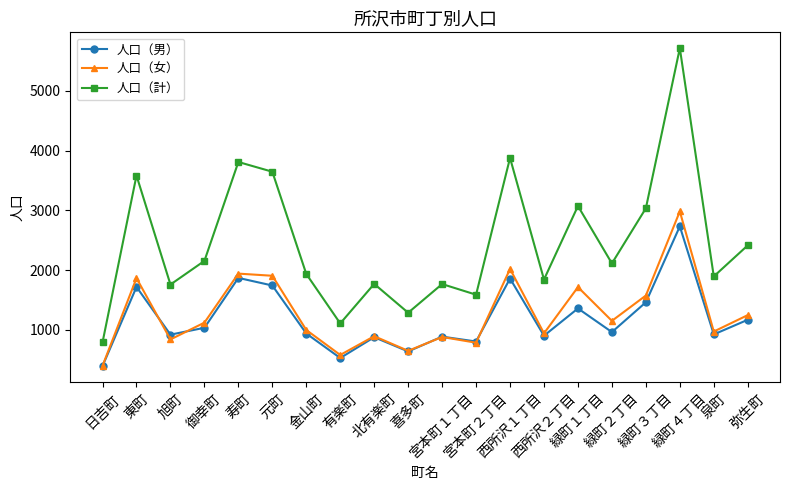

Which series has the largest range (max minus min)?

人口（計）